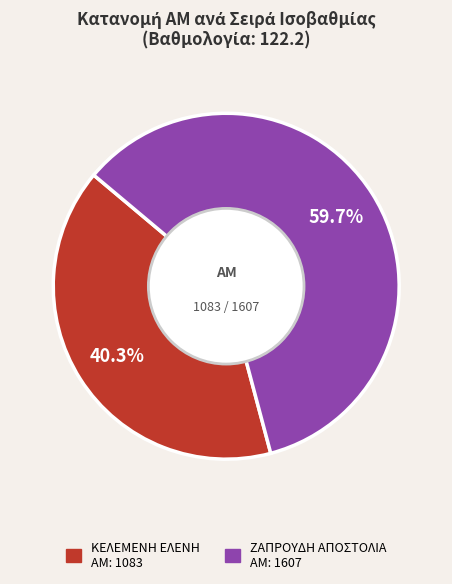

Is there a majority slice in this chart?

Yes